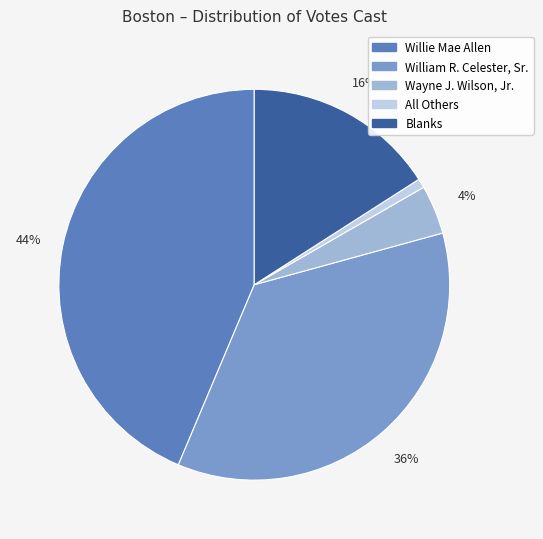

How many slices are in this pie chart?

5